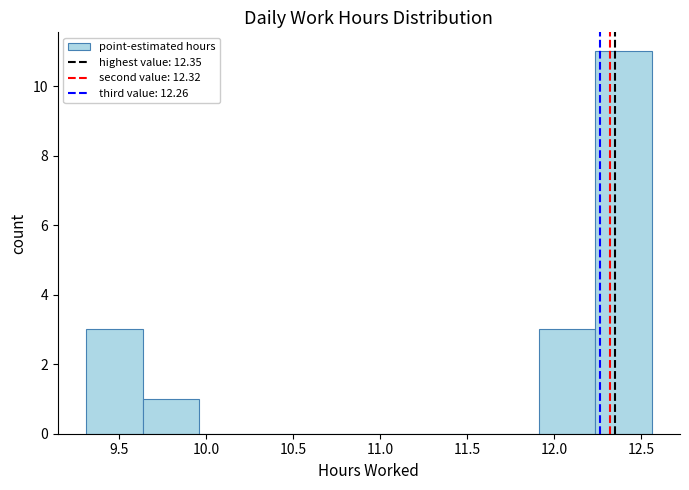

Reading left to right, list every bar in this chart as the range it spans on the x-axis followed by its height. Neither the bar edges nor the heights are printed on the chart, so give them approximately, as read against the axes.

9.310 to 9.635: 3
9.635 to 9.960: 1
9.960 to 10.285: 0
10.285 to 10.610: 0
10.610 to 10.935: 0
10.935 to 11.260: 0
11.260 to 11.585: 0
11.585 to 11.910: 0
11.910 to 12.235: 3
12.235 to 12.560: 11